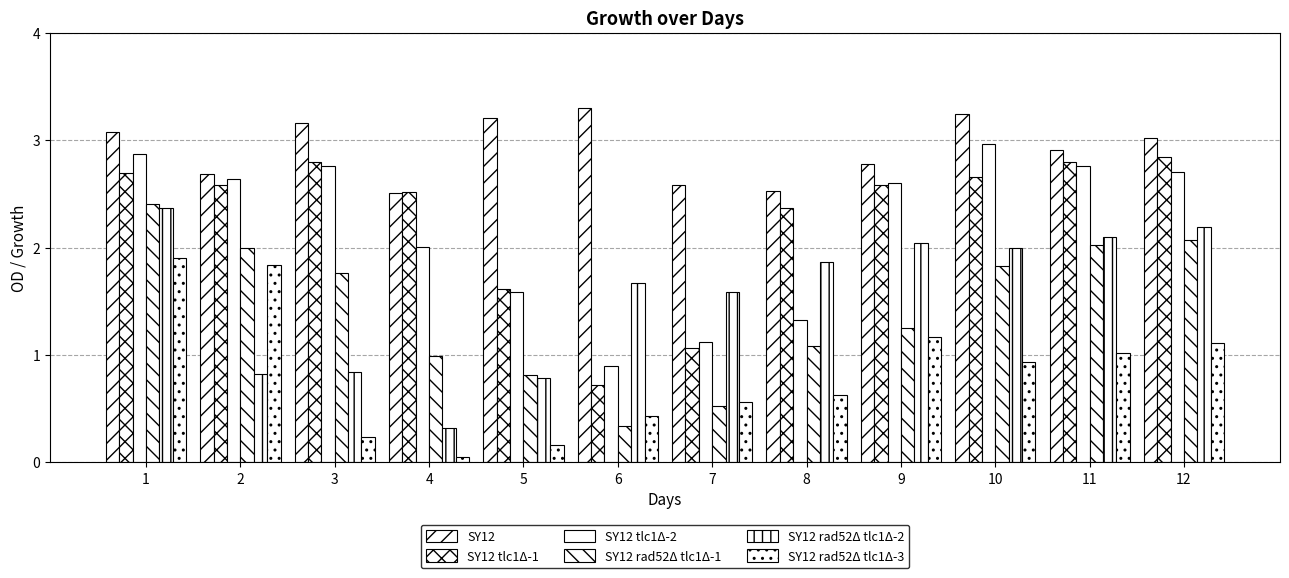

What is the difference between the maximum and minimum values in the SY12 rad52Δ tlc1Δ-1 series?

2.1